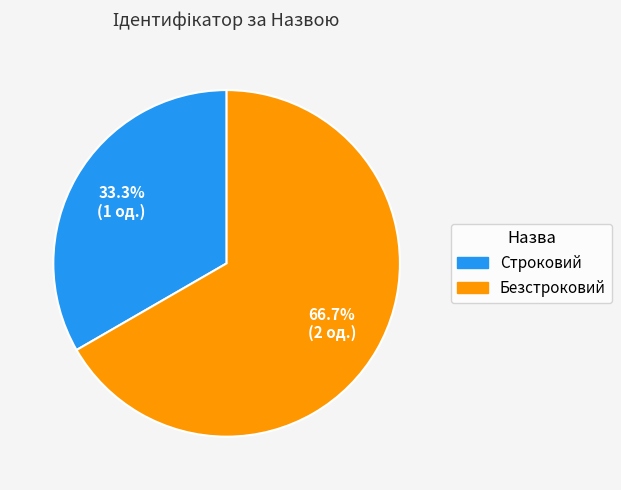

To the nearest percent, what is the difference between the Безстроковий and Строковий slice percentages?

33%